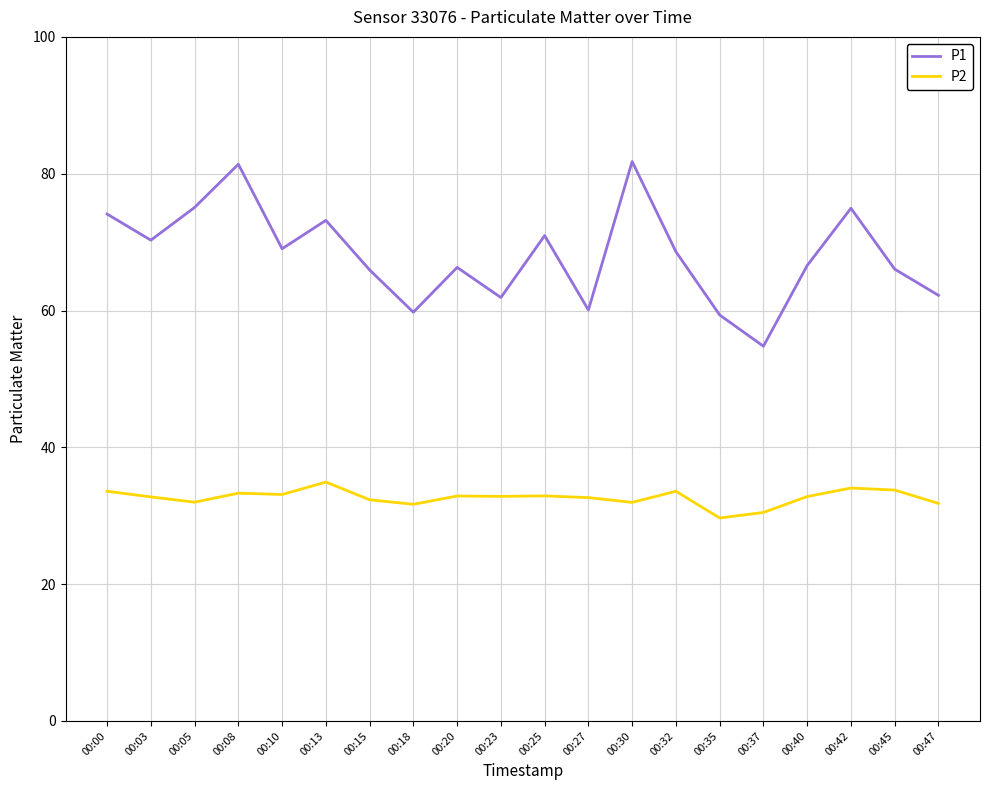

Where does the P2 series first go above 32?

00:00